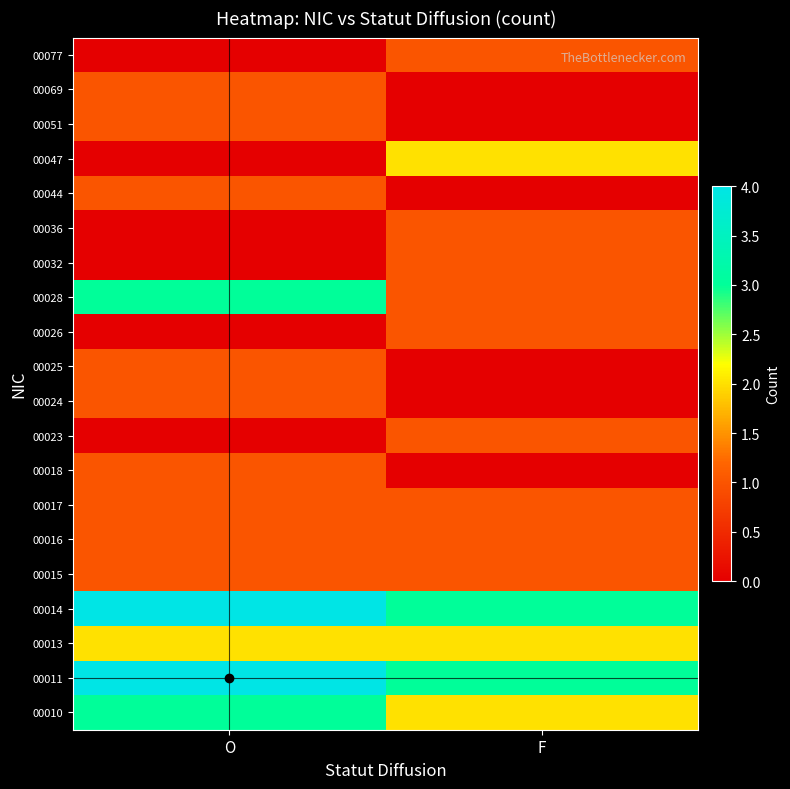

At which category does the chart reach its peak across all series?

O